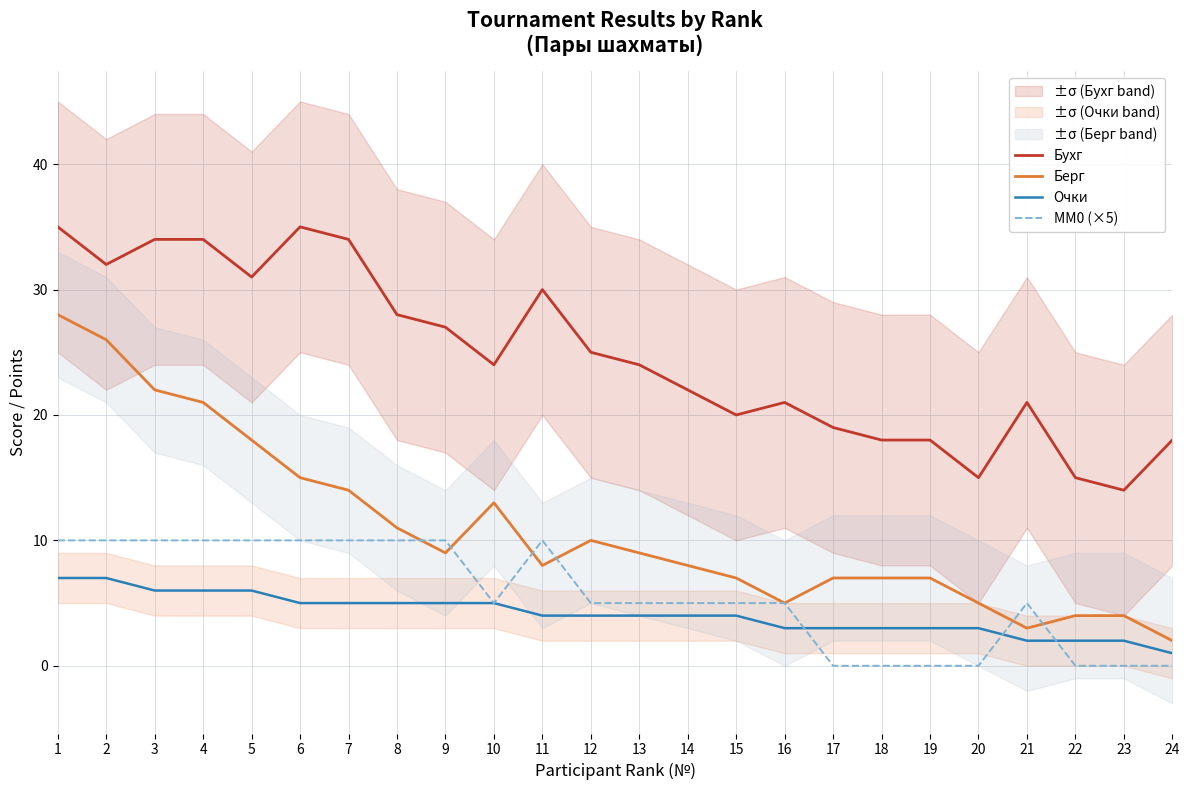

How many data points in MM0 (×5) are above 5?

10